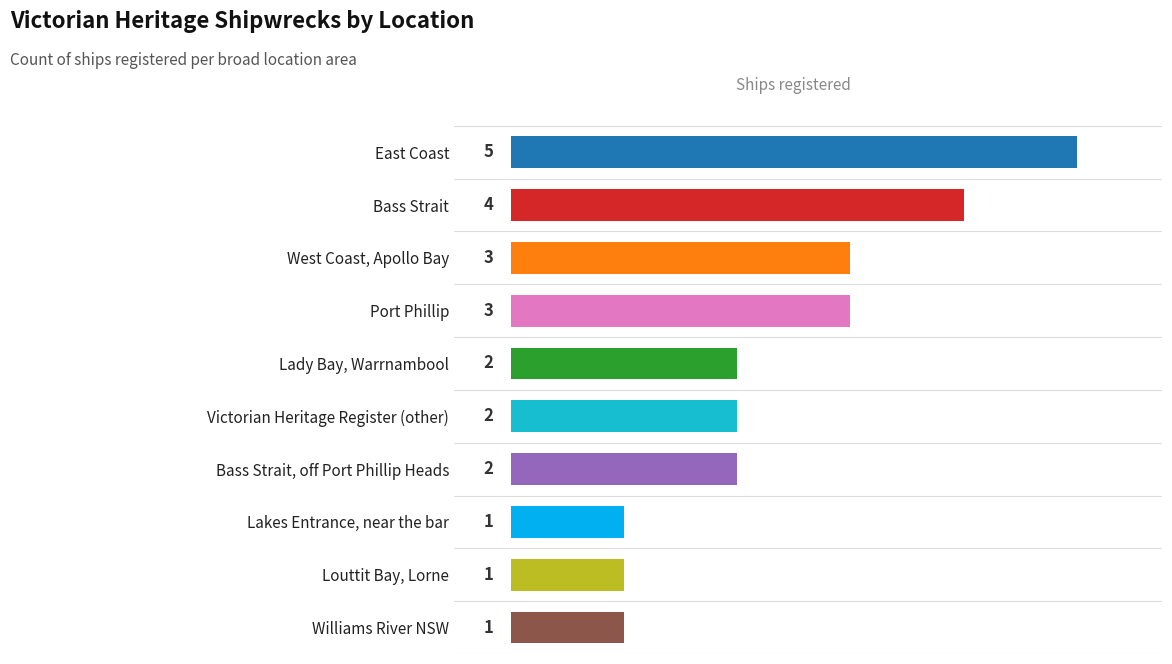

What is the change in value from East Coast to Victorian Heritage Register (other)?

-3